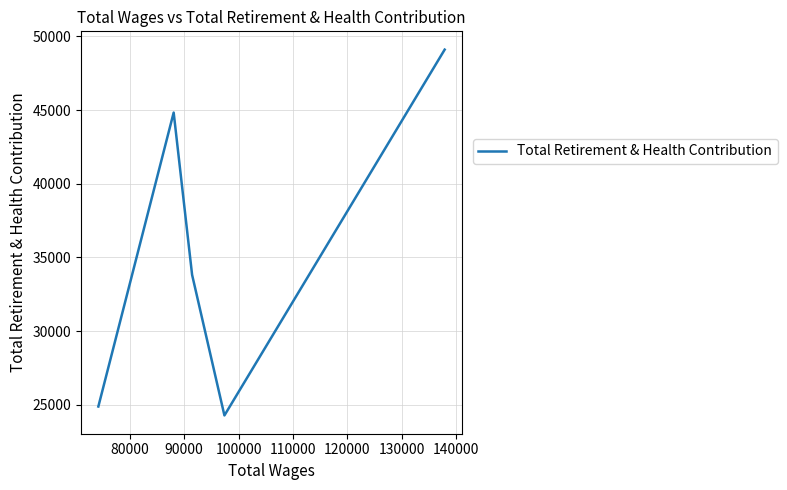

How many distinct data groups are displayed?

1